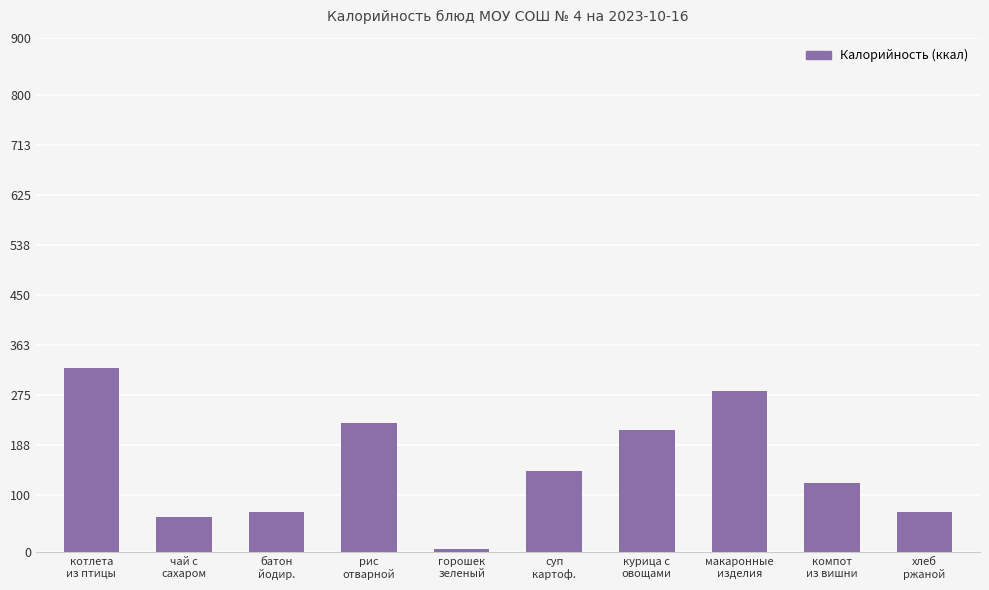

Are the bars grouped side by side (vs. stacked)?

No